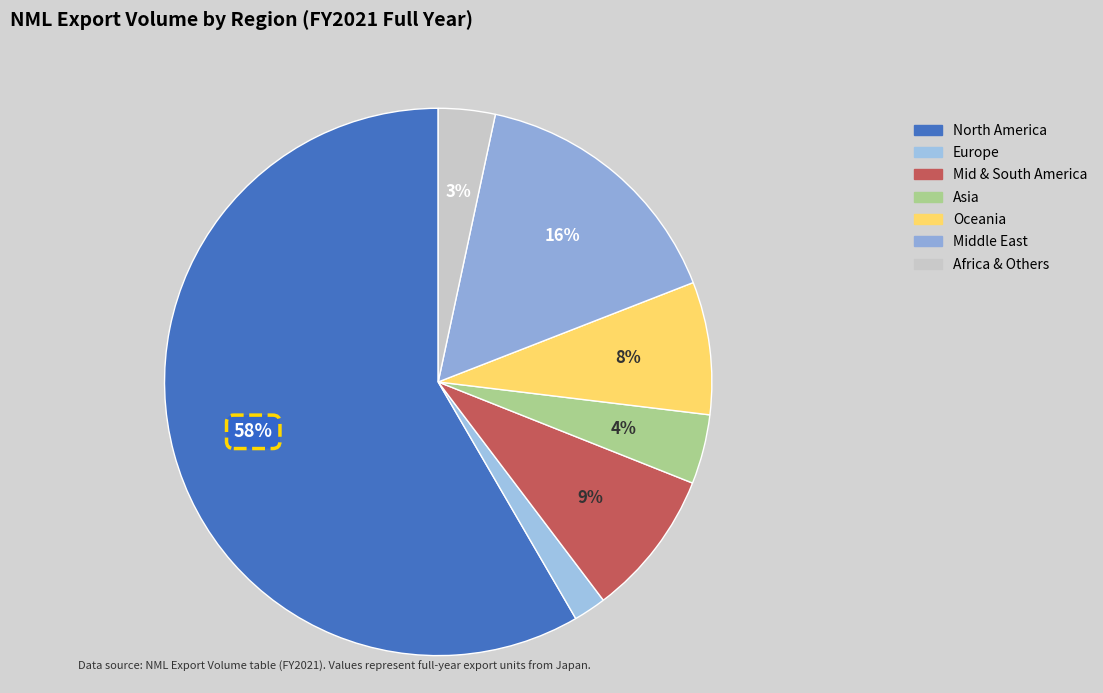

How much of the chart is everything except Africa & Others?

96.6%